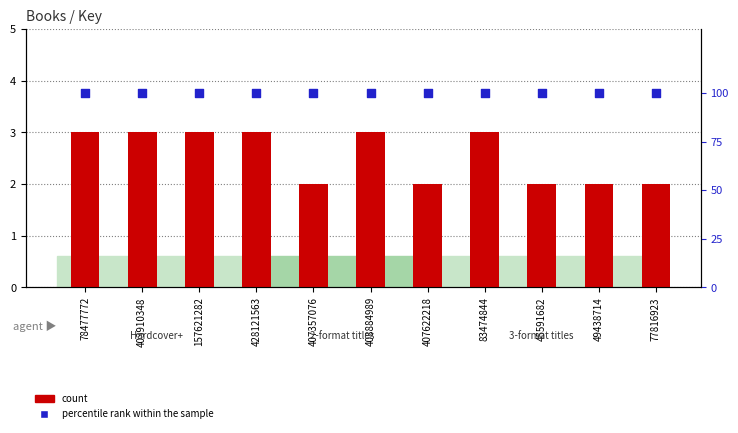

What are all the series names shown in the legend?

count, percentile rank within the sample